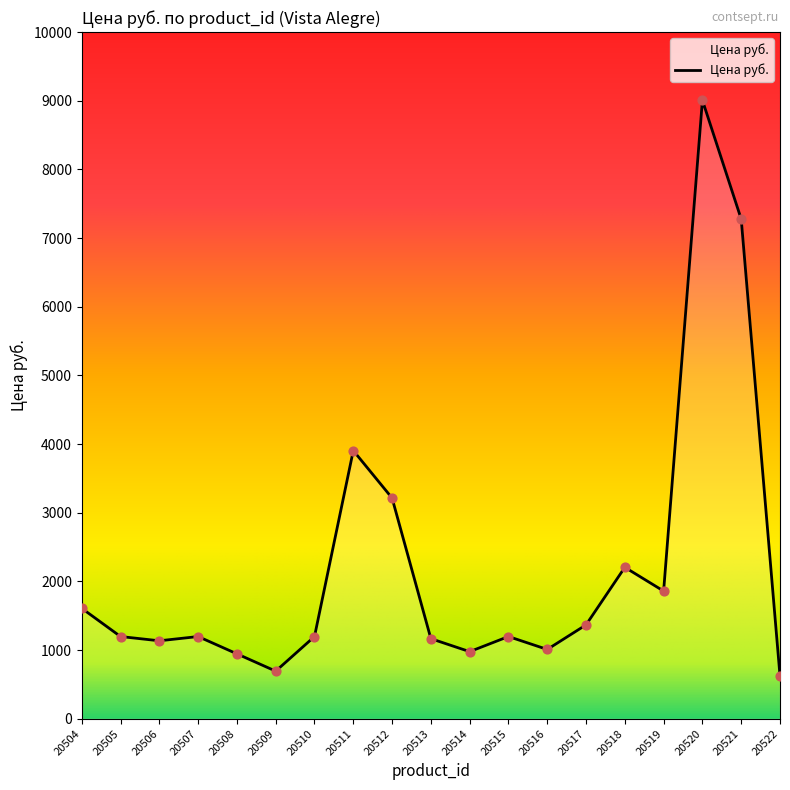

Approximately how many times larger is the value at 20520 compared to 20510?

7.5